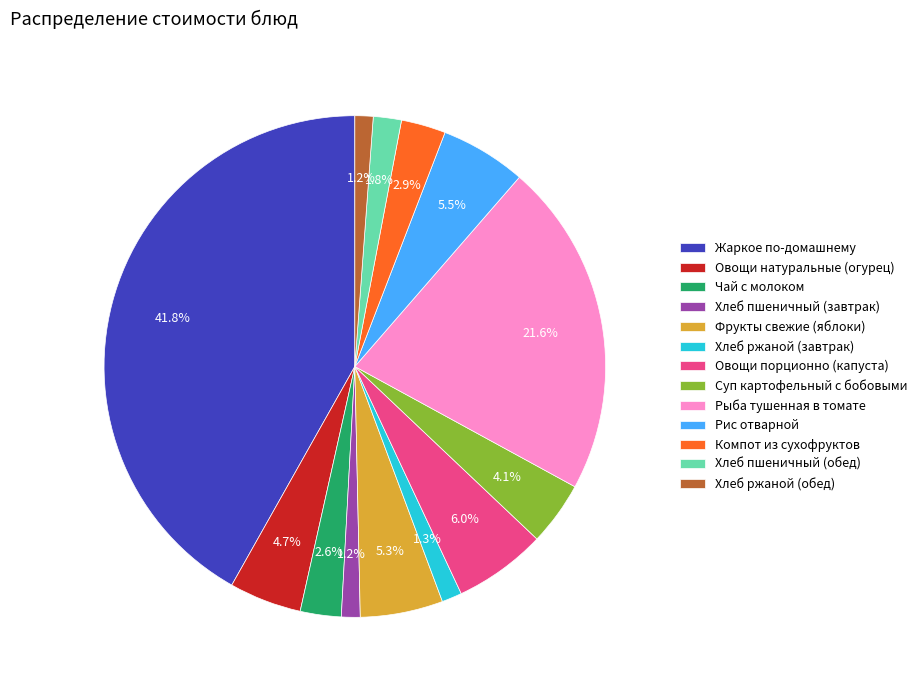

Which slice is the largest?

Жаркое по-домашнему